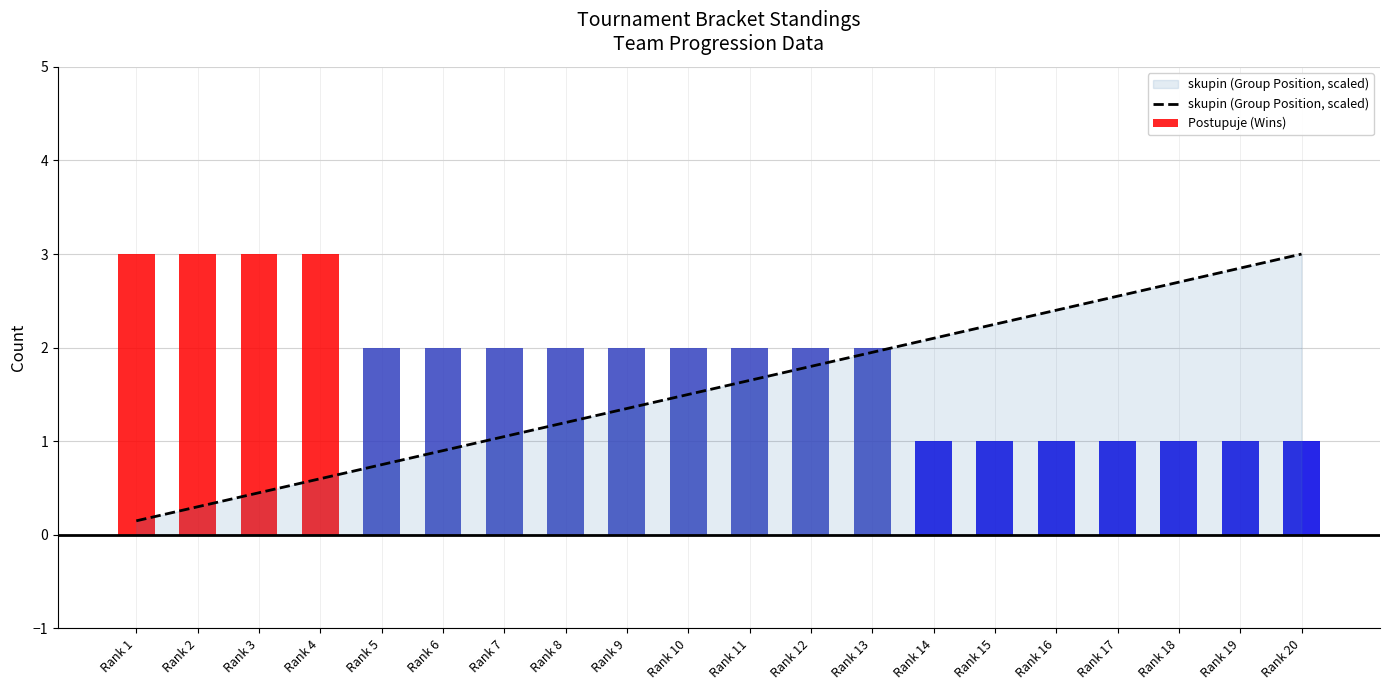

What is the highest value of the skupin (Group Position, scaled) series?

3.0